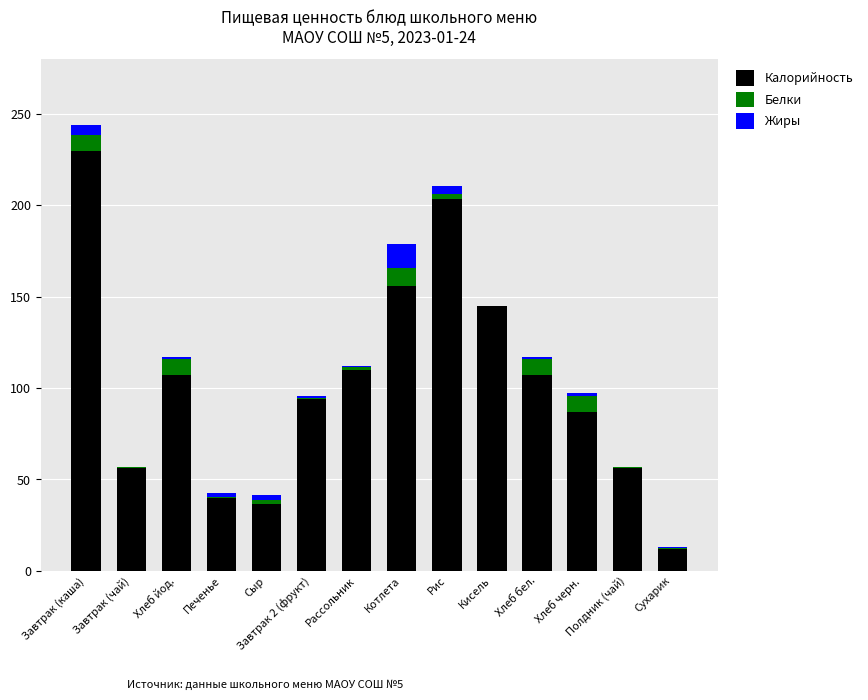

What is the maximum value for Калорийность?

230.0